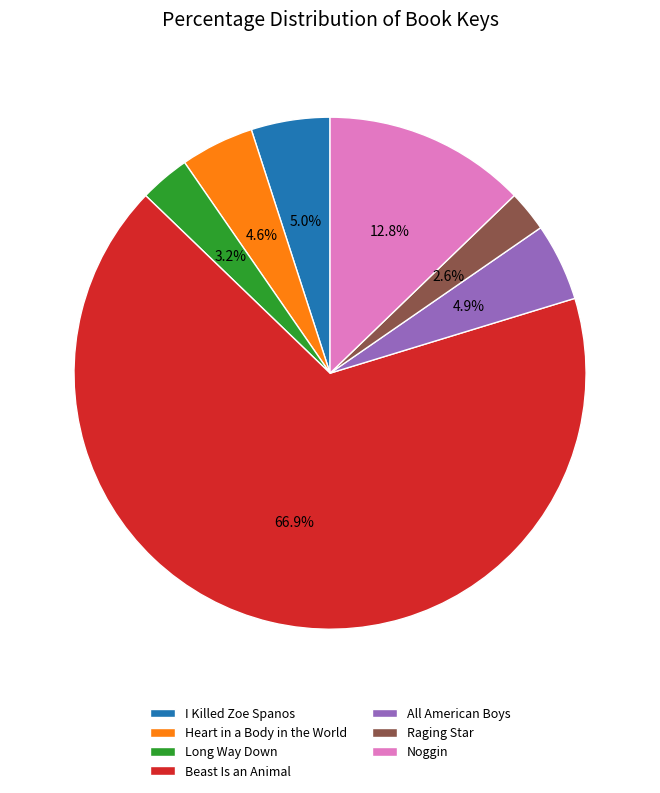

How many segments does this pie chart have?

7